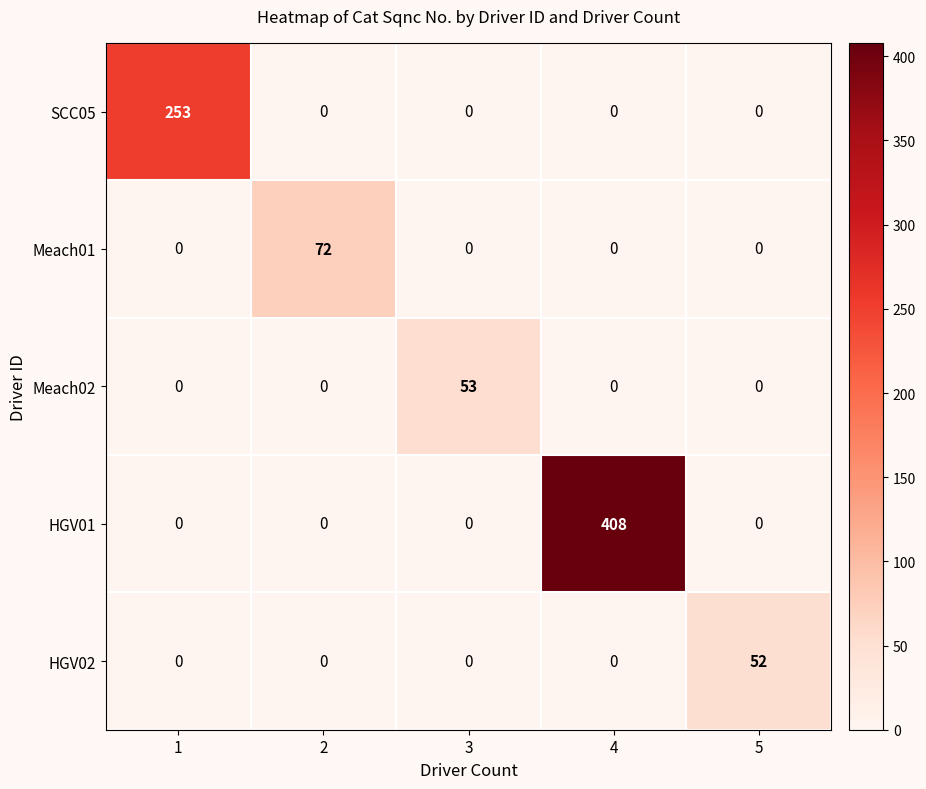

Reading right to left, extract all data points from this chart.

SCC05: 5=0	4=0	3=0	2=0	1=253
Meach01: 5=0	4=0	3=0	2=72	1=0
Meach02: 5=0	4=0	3=53	2=0	1=0
HGV01: 5=0	4=408	3=0	2=0	1=0
HGV02: 5=52	4=0	3=0	2=0	1=0